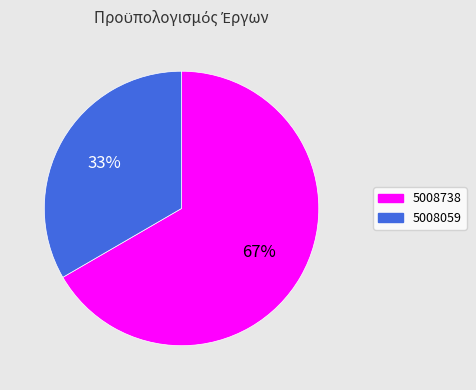

To the nearest percent, what portion does 5008738 represent?

67%